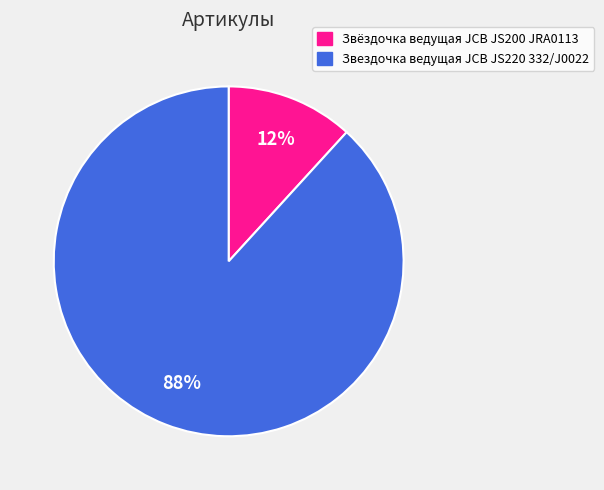

Between Звездочка ведущая JCB JS220 332/J0022 and Звёздочка ведущая JCB JS200 JRA0113, which is larger?

Звездочка ведущая JCB JS220 332/J0022